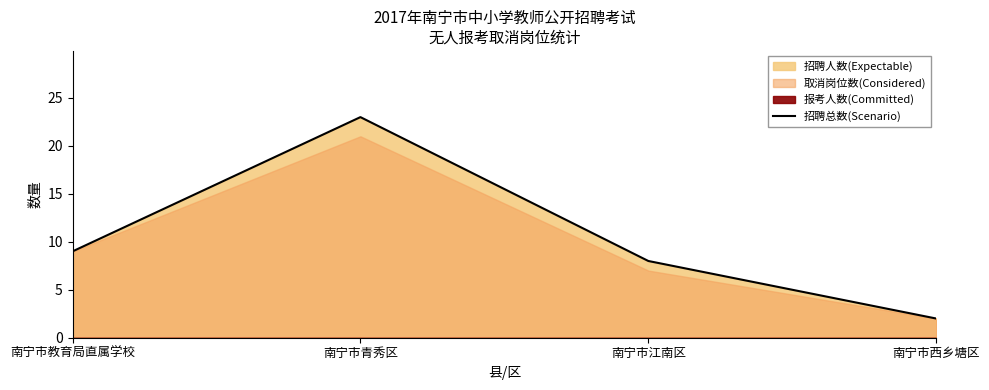

Reading left to right, extract all data points from this chart.

9	23	8	2